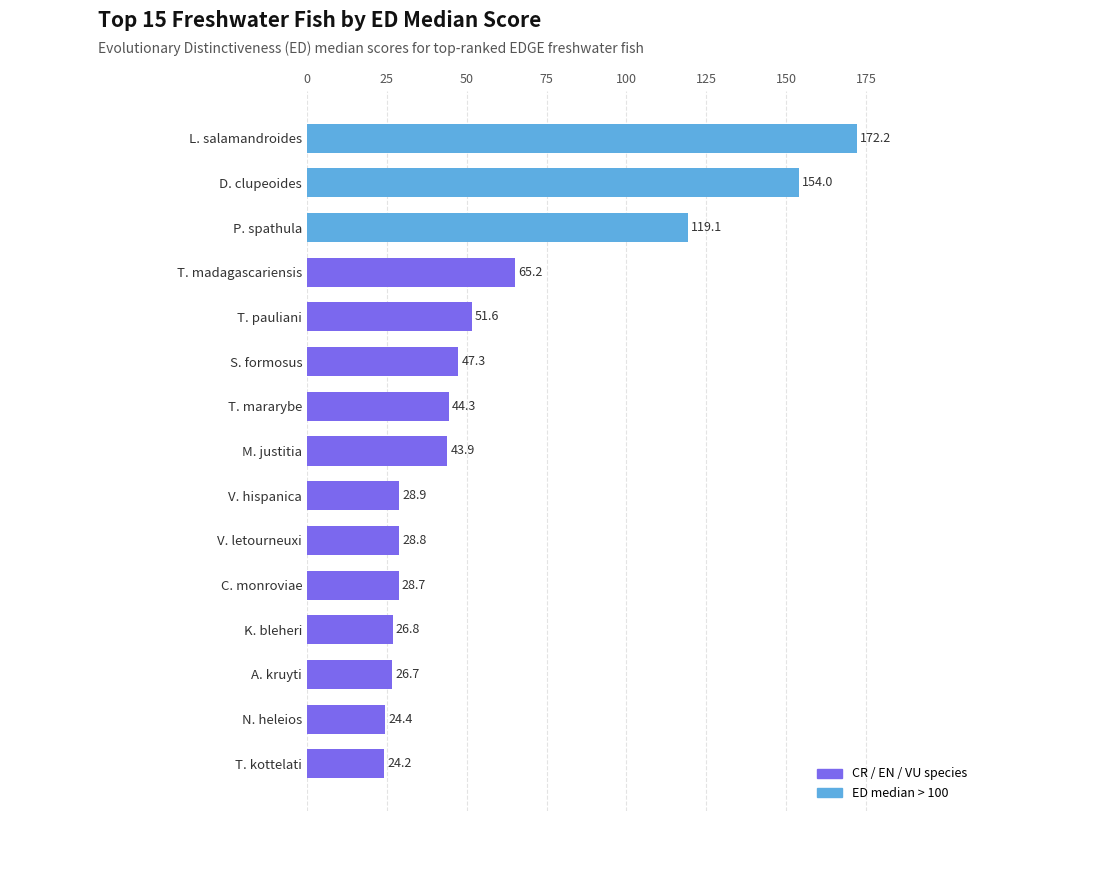

Read the value at M. justitia.

43.9